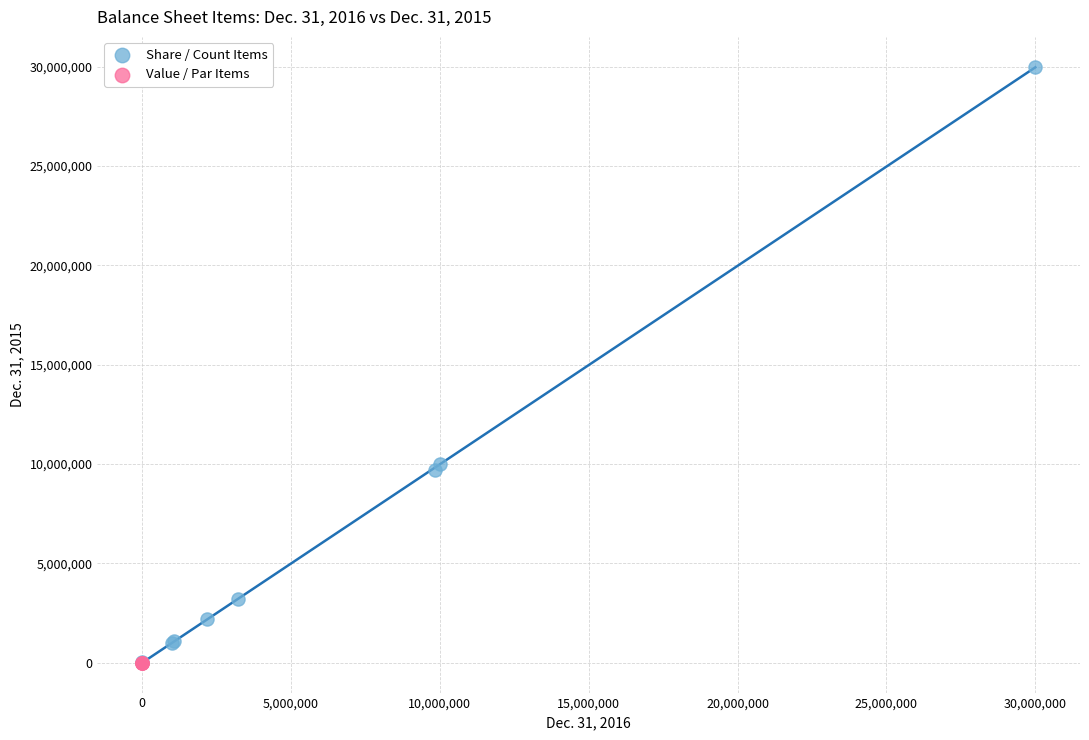

Which series has the widest spread of Y values?

Share / Count Items